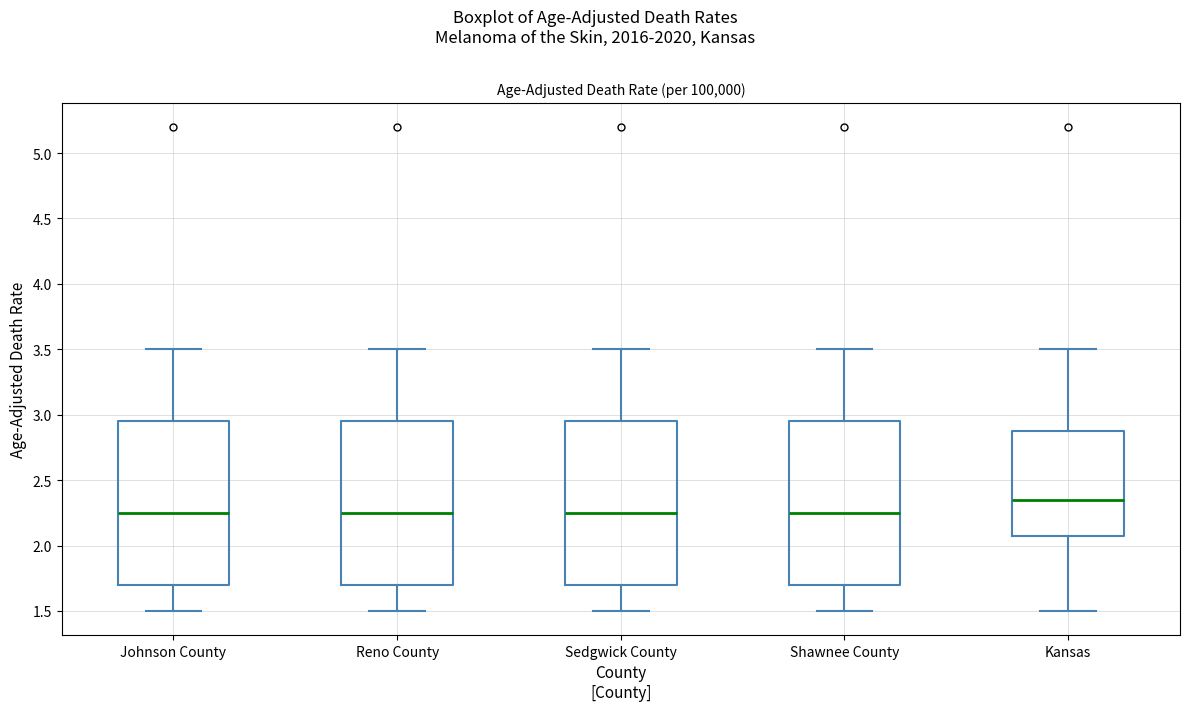

Reading left to right, read every box against the y-axis: the position of its median line, the range the box covers, and the ends of its whiskers. The values are not printed on the chart, so give them approximately, as read against the axis.

Johnson County: median 2.25, box 1.70 to 2.95, whiskers 1.50 to 3.50
Reno County: median 2.25, box 1.70 to 2.95, whiskers 1.50 to 3.50
Sedgwick County: median 2.25, box 1.70 to 2.95, whiskers 1.50 to 3.50
Shawnee County: median 2.25, box 1.70 to 2.95, whiskers 1.50 to 3.50
Kansas: median 2.35, box 2.10 to 2.90, whiskers 1.50 to 3.50